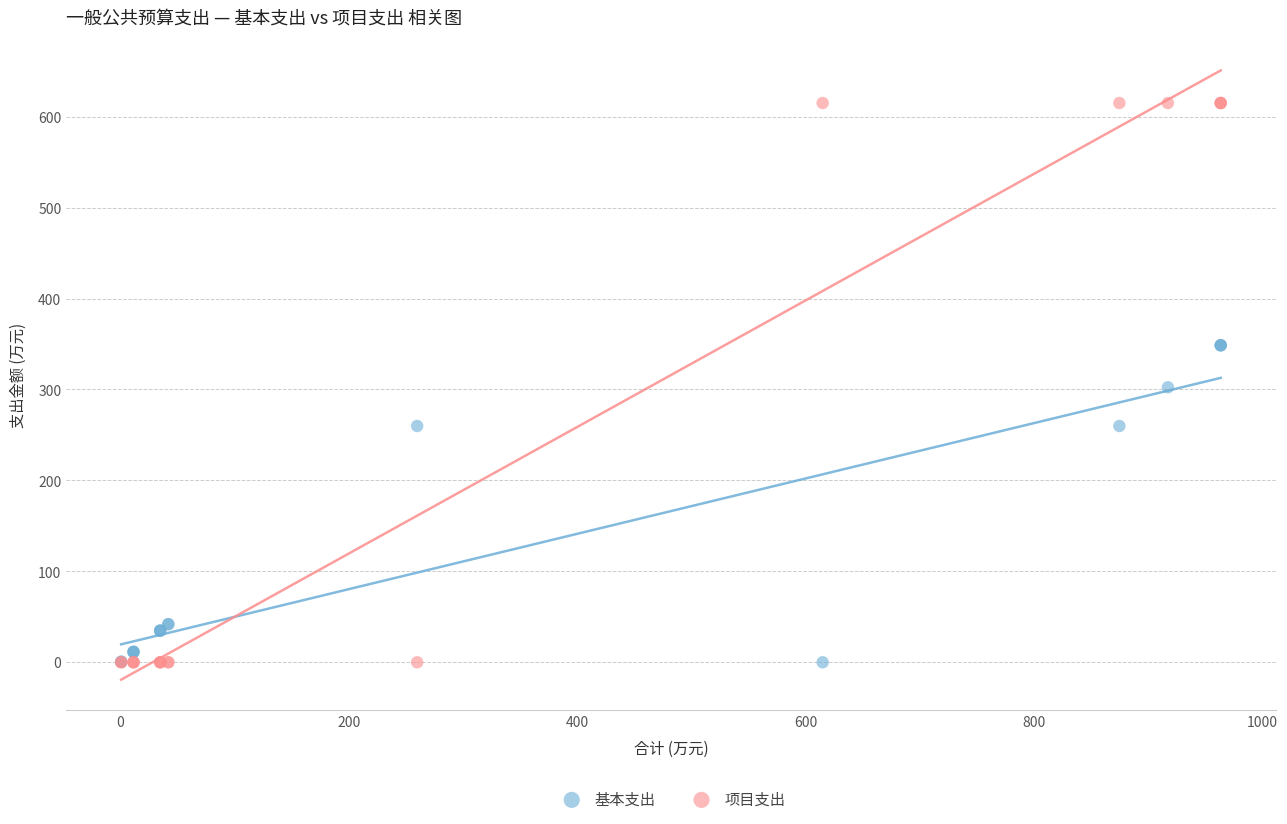

Which series has the widest spread of Y values?

项目支出